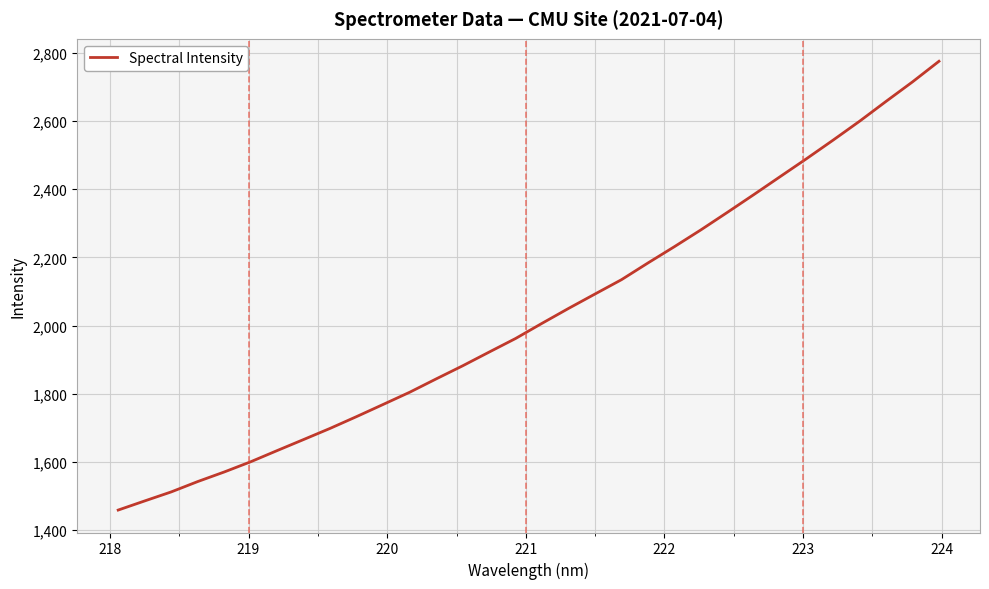

What is the minimum value shown in the chart?

1458.8